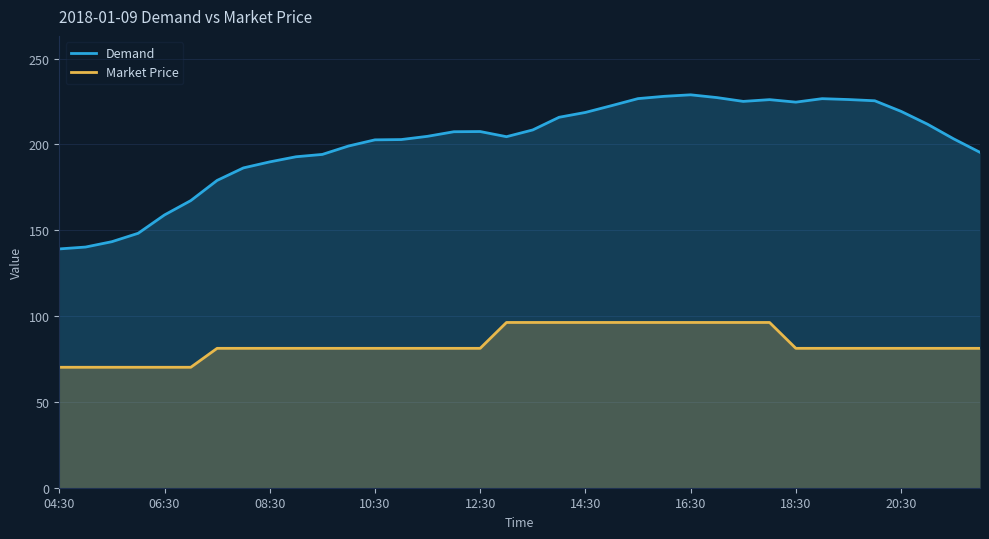

At how many categories does at least one series exceed 175?

30